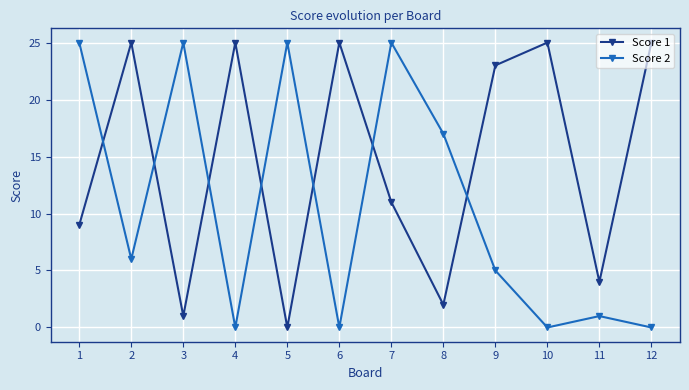

What is the difference between the Score 1 values at 5 and 11?

4